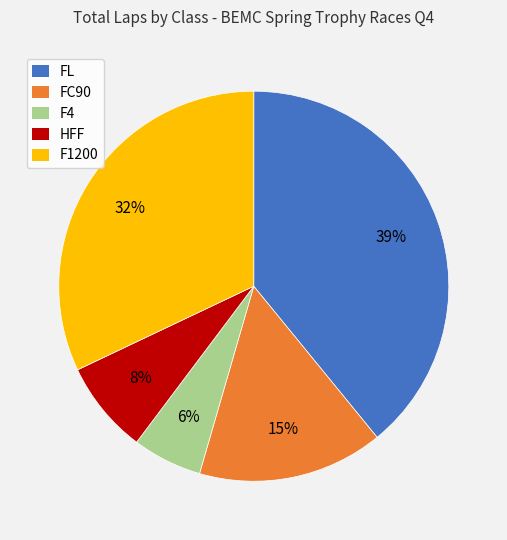

Which category has the biggest portion of the pie?

FL